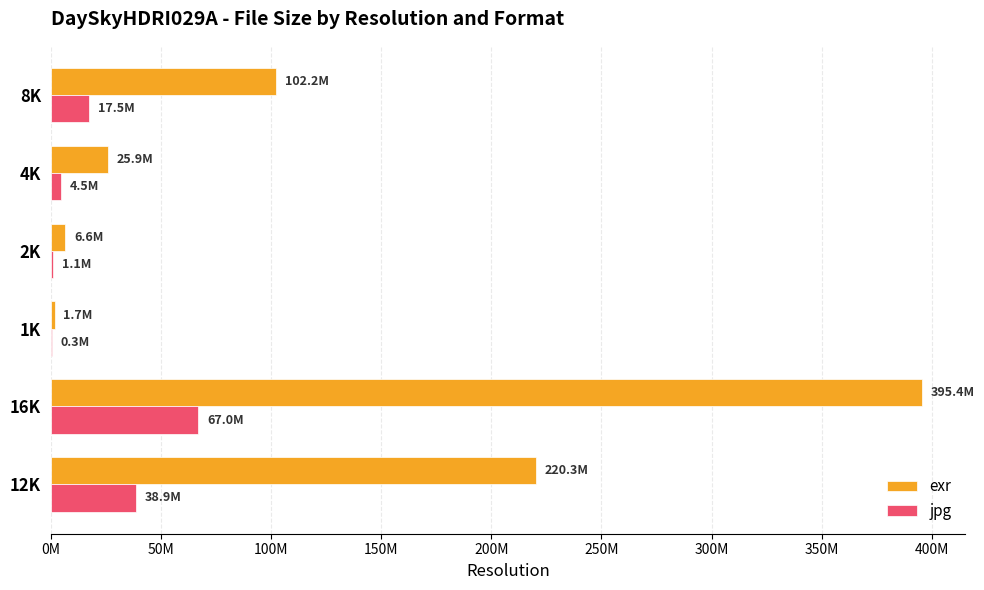

What are all the series names shown in the legend?

exr, jpg